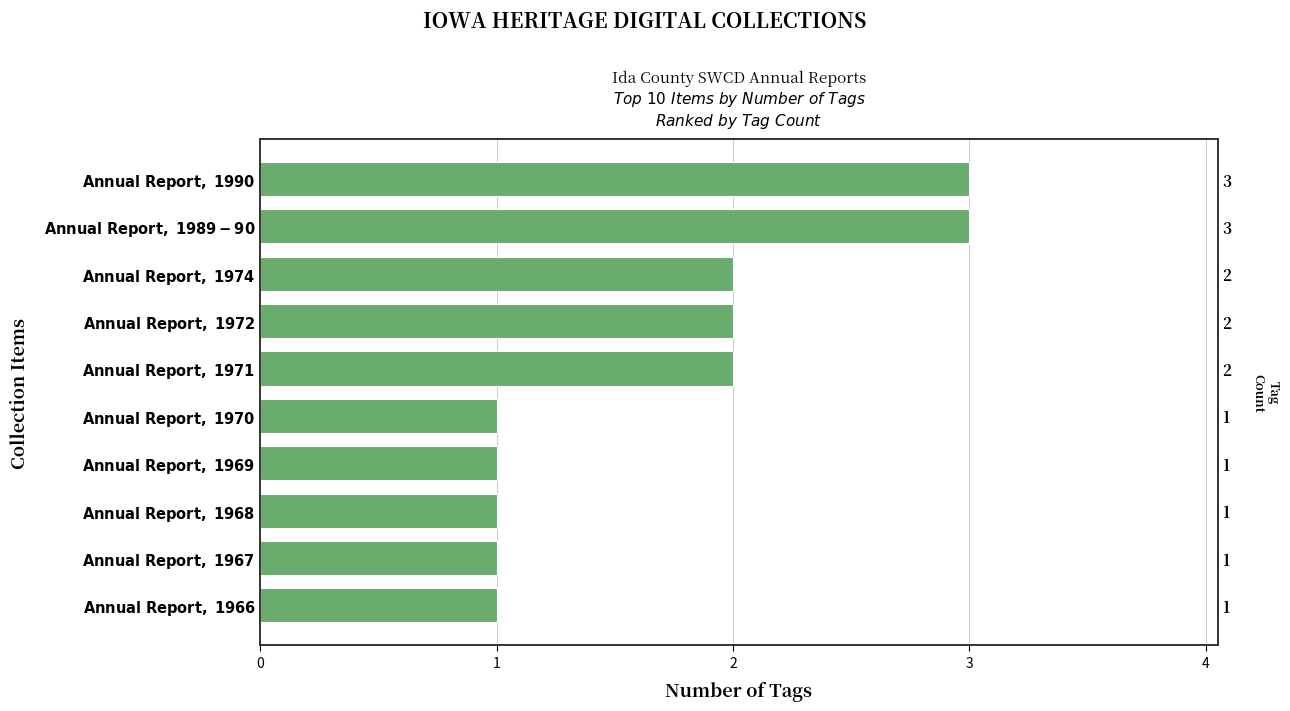

What is the difference between the second highest and minimum values?

2